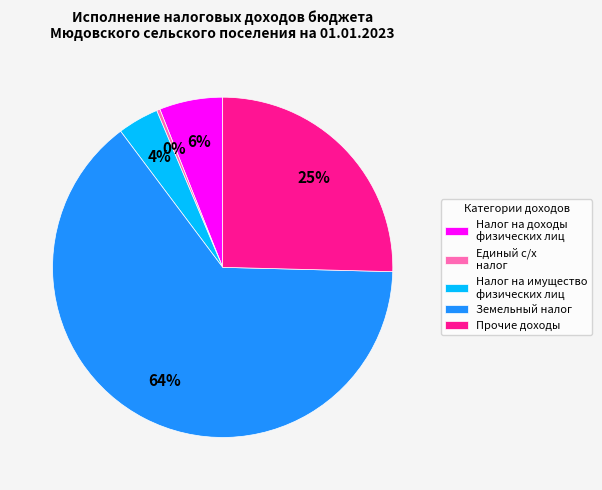

To the nearest percent, what is the combined percentage of Налог на имущество физических лиц and Налог на доходы физических лиц?

10%